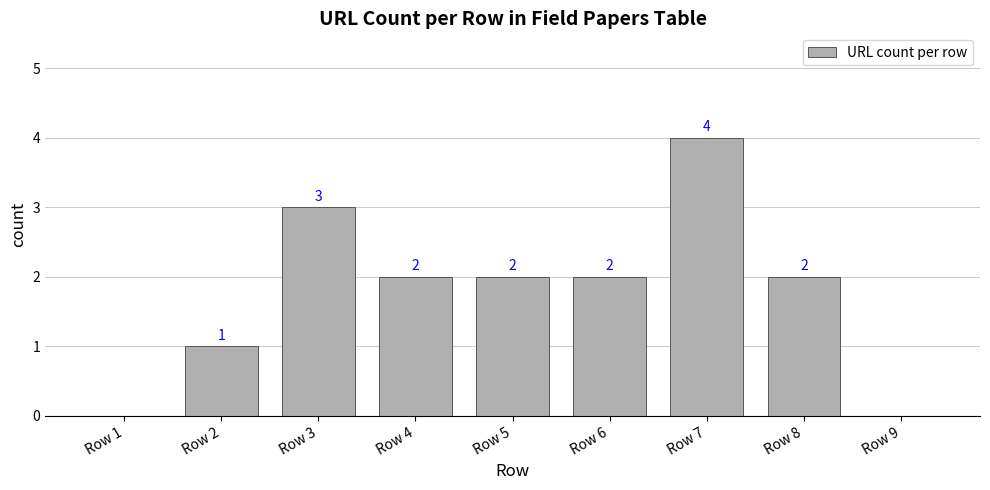

How many data points does each series have?

9